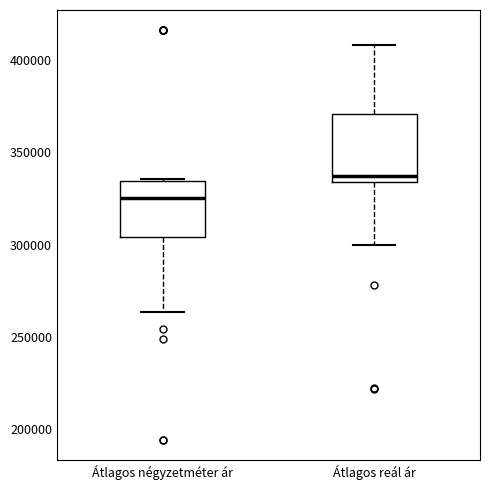

Where does the lower whisker of the box for Átlagos reál ár end on the y-axis? The values are not printed on the chart, so give them approximately, as read against the axis.

300000